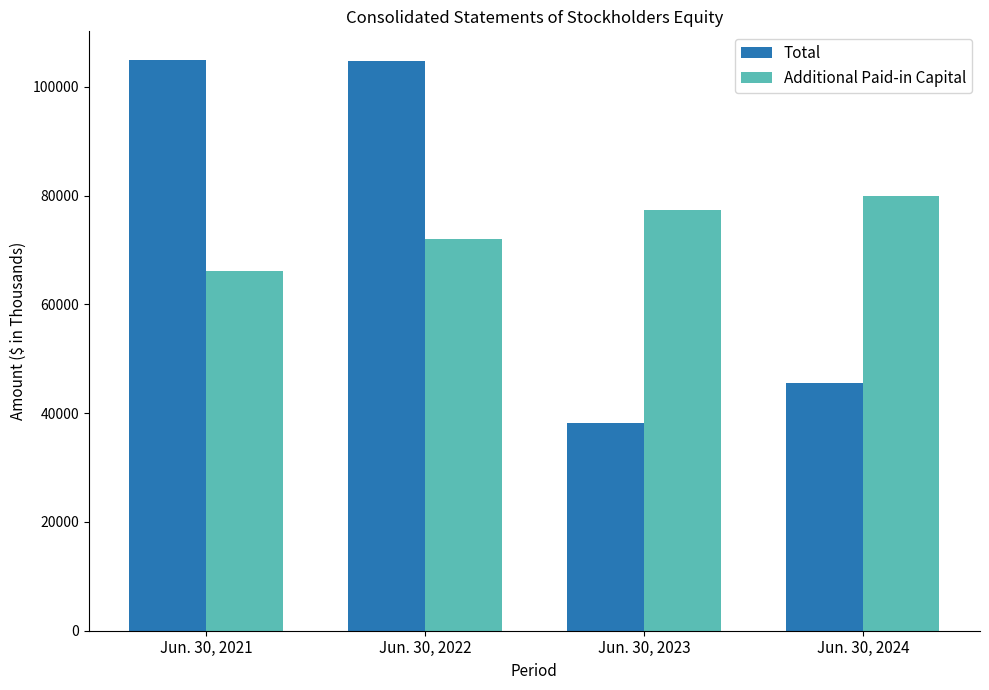

List the labels in order of Additional Paid-in Capital value, largest first.

Jun. 30, 2024, Jun. 30, 2023, Jun. 30, 2022, Jun. 30, 2021